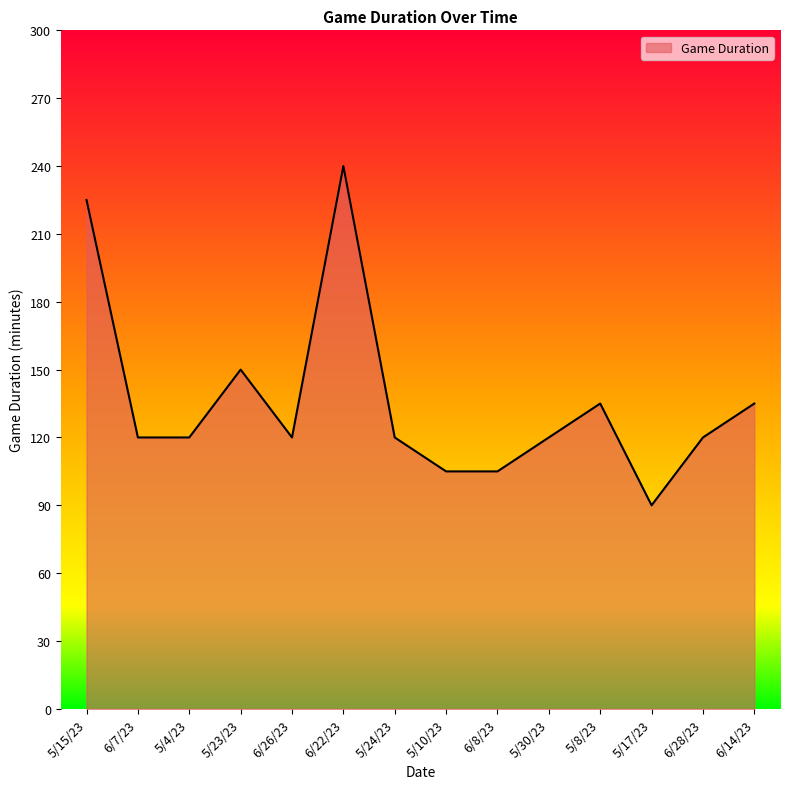

What is the smallest value displayed?

90